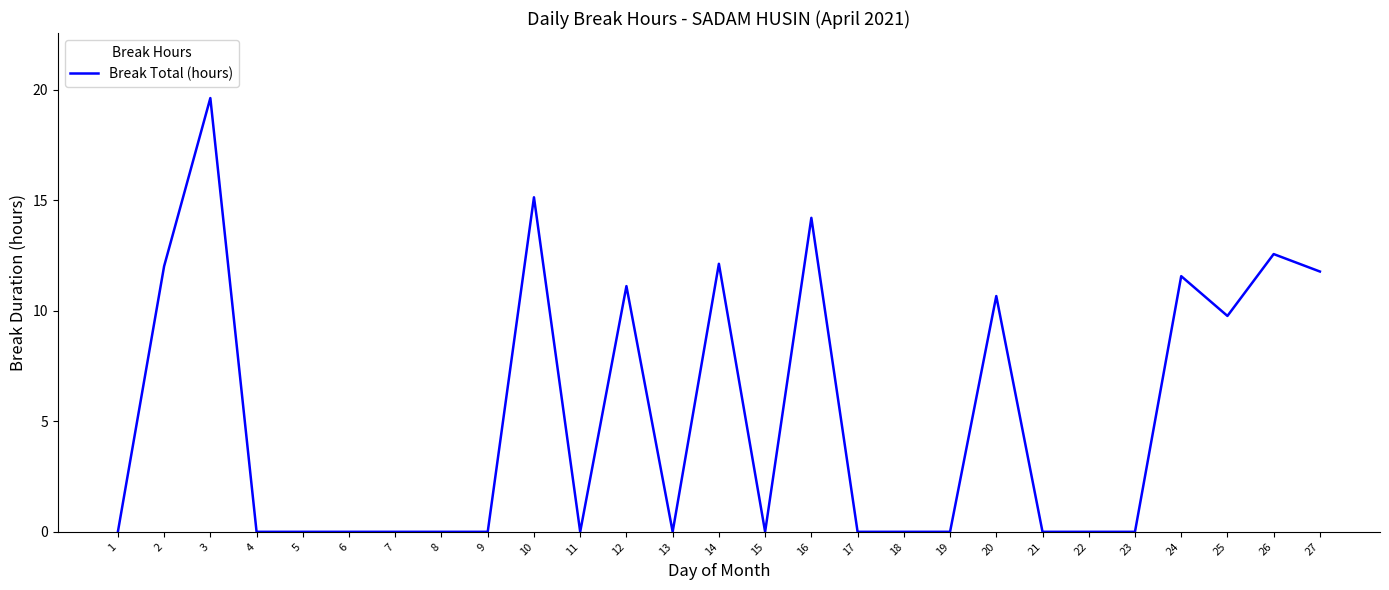

What is the difference between the values at 14 and 15?

12.1